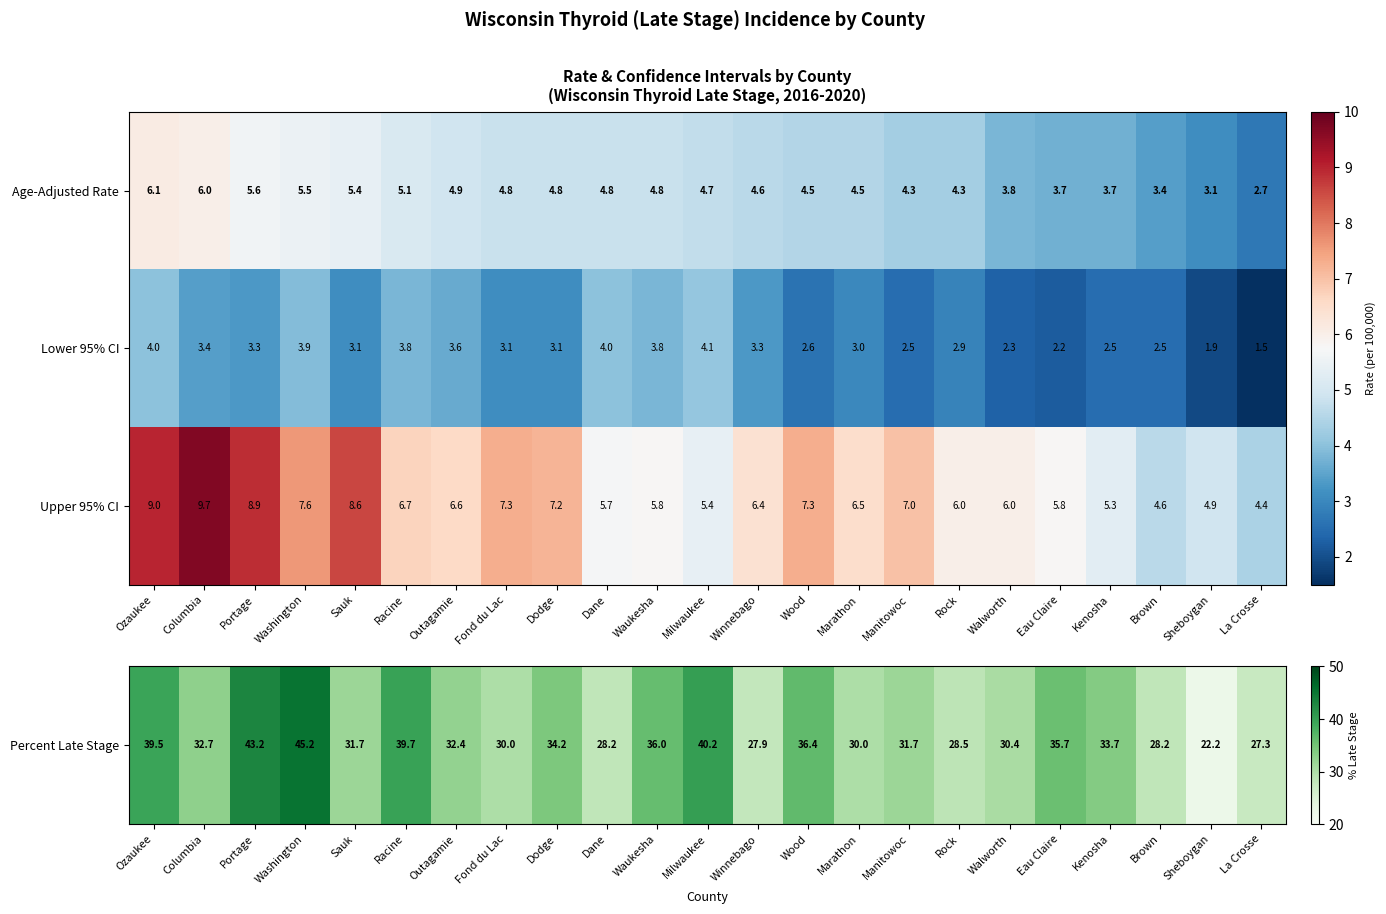

How many series are shown in this chart?

3